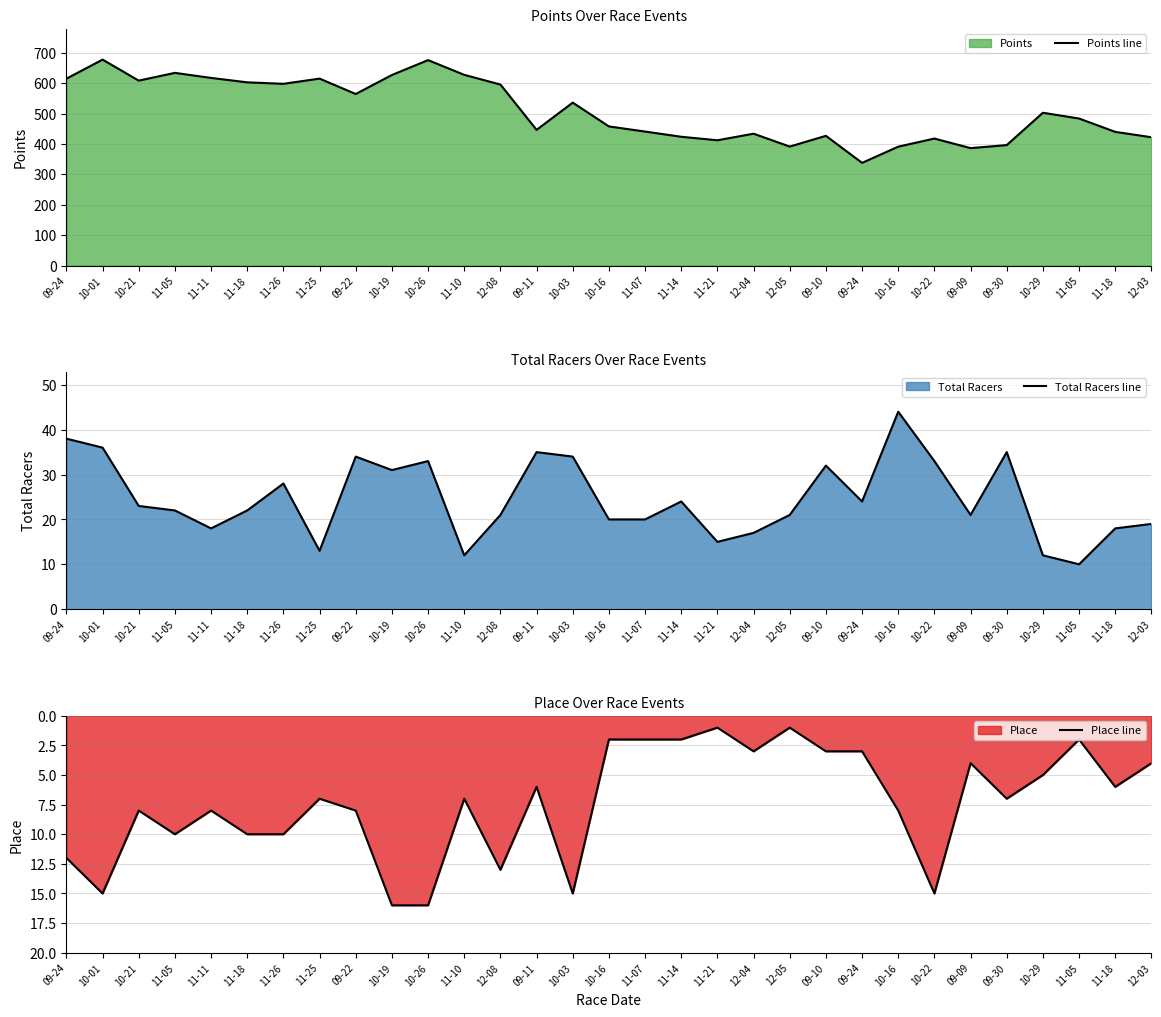

What is the sum of all Place line values?

229